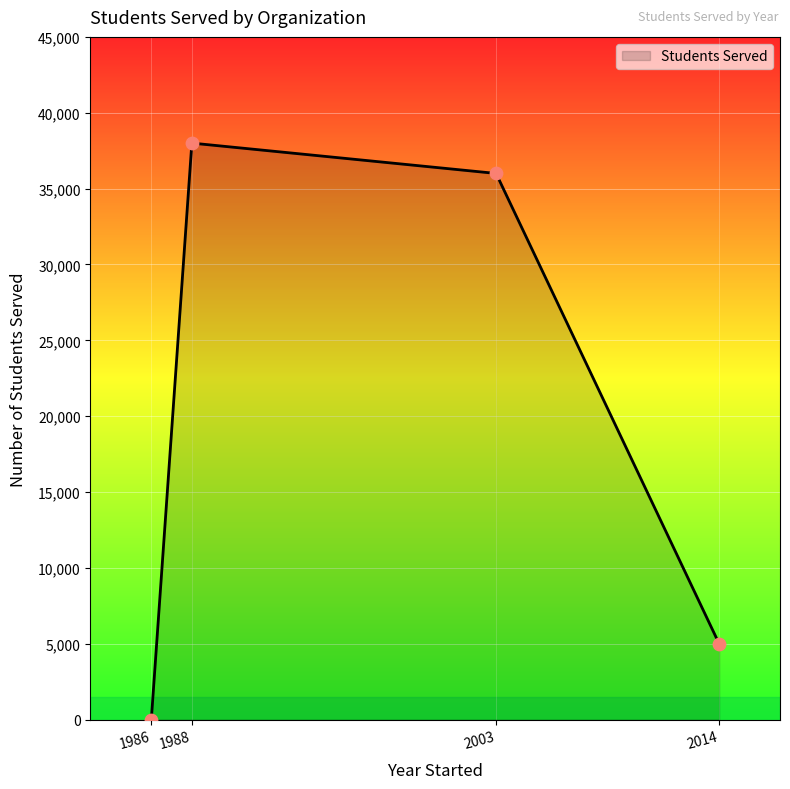

Between 2003 and 1986, which is larger?

2003